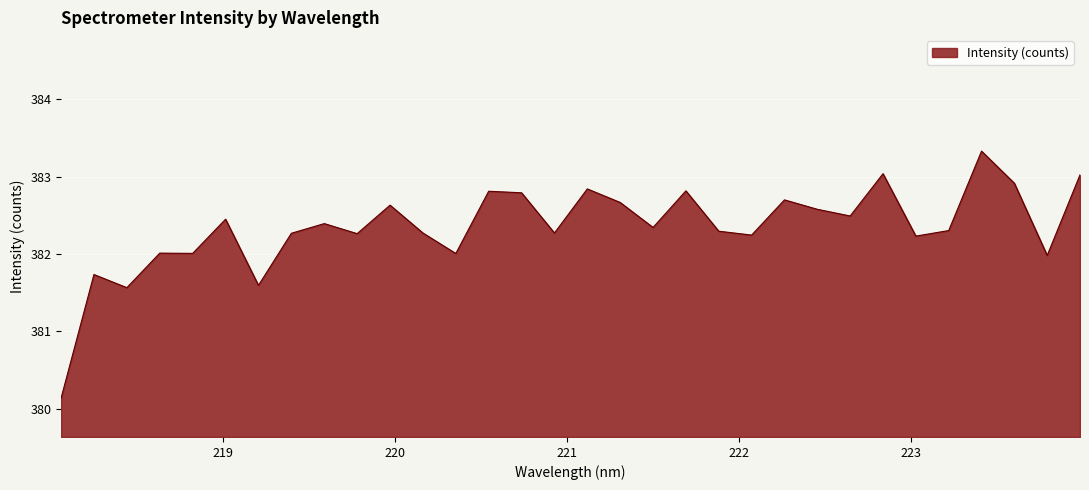

What is the maximum value shown in the chart?

383.3